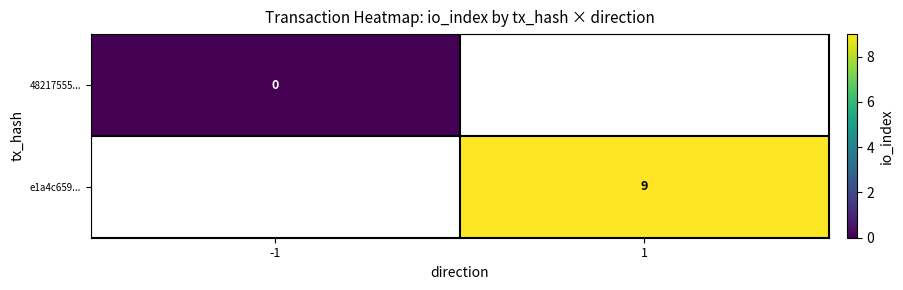

Which has a higher value, -1 or 1?

1